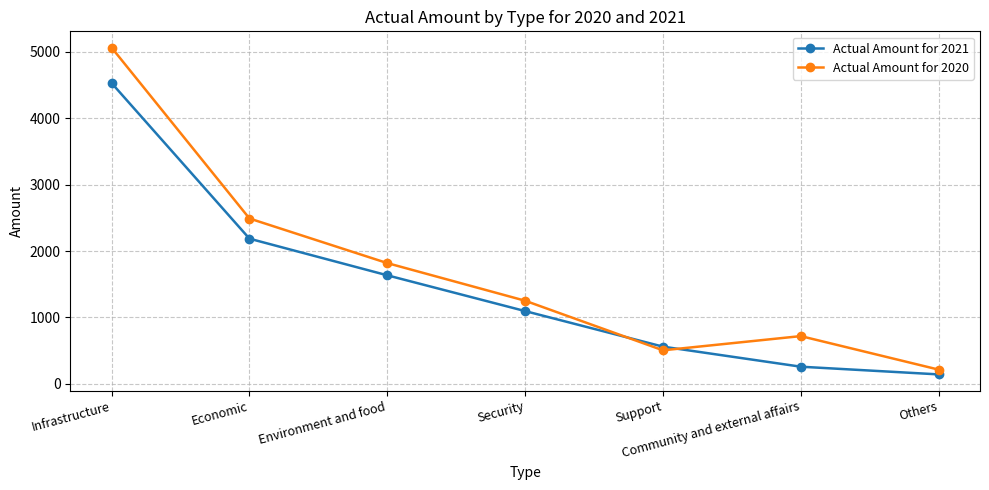

The Actual Amount for 2021 series shows 448 at Security. True or false?

False